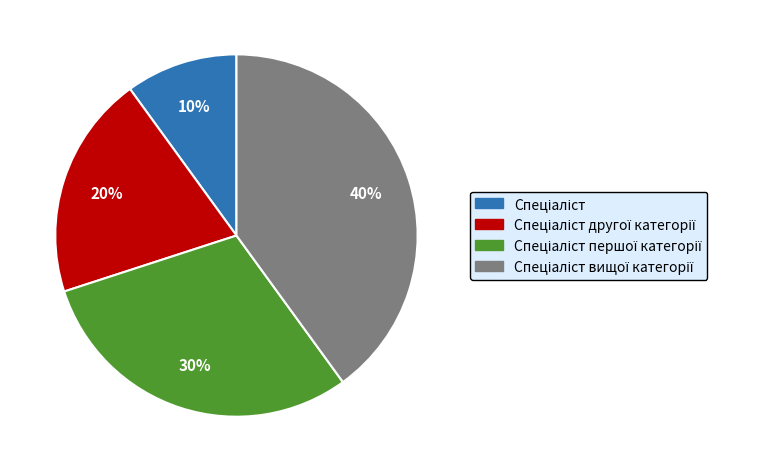

To the nearest percent, what is the average slice percentage?

25%